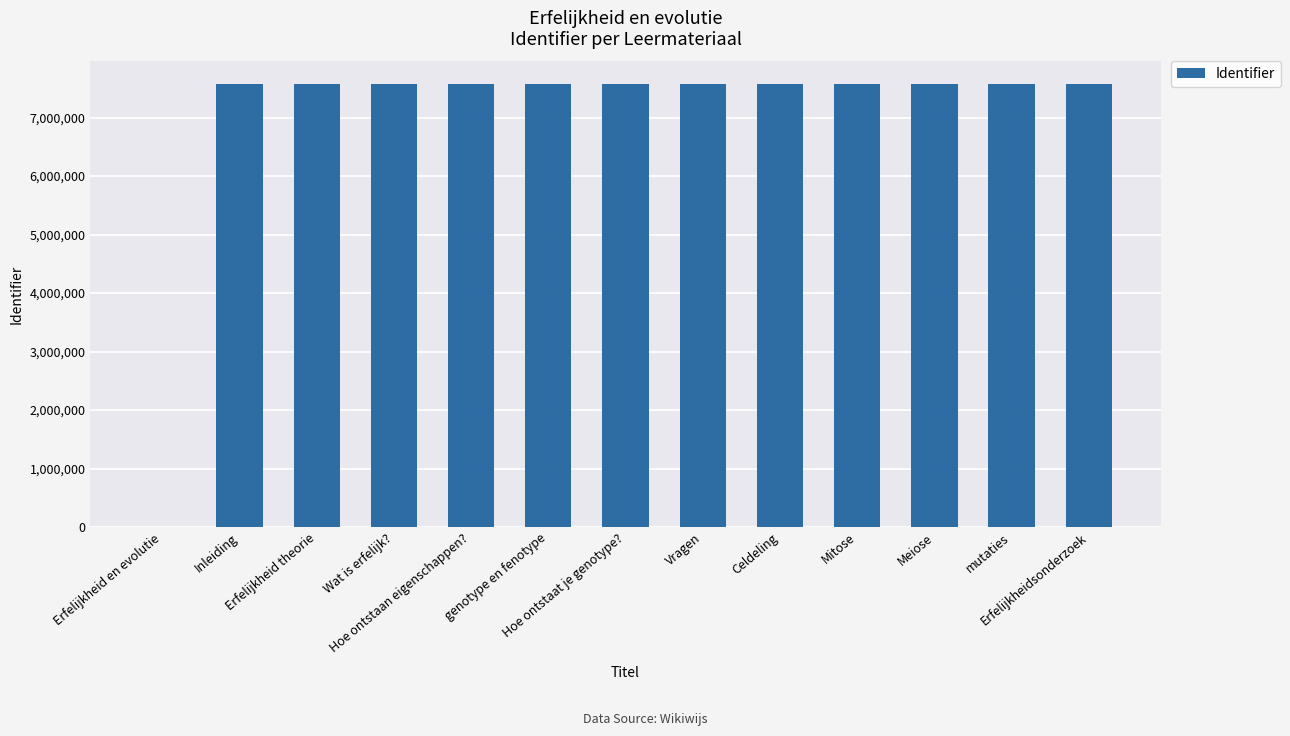

What is the greatest value displayed?

7579687